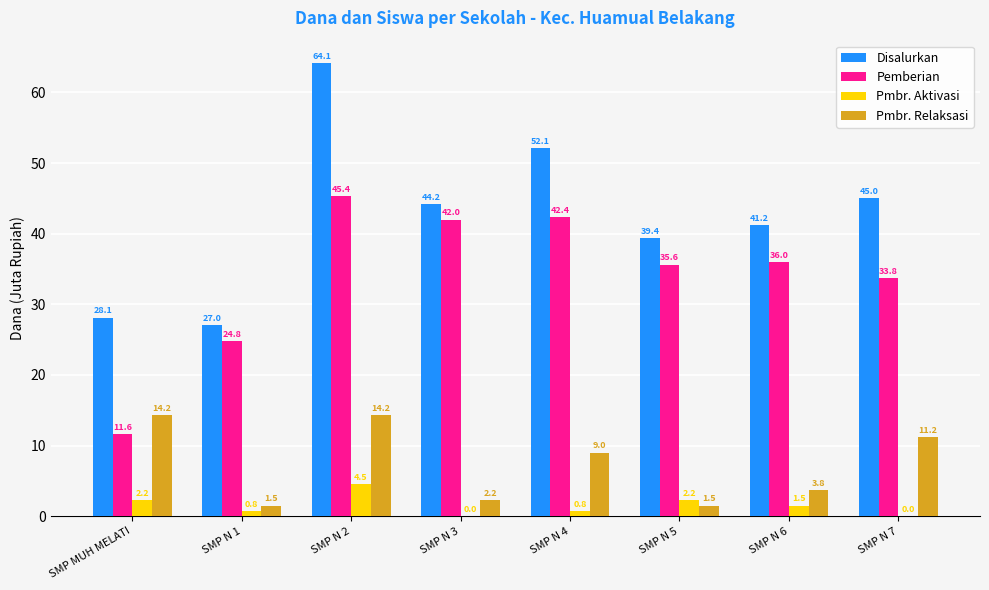

How many categories are shown in the chart?

8